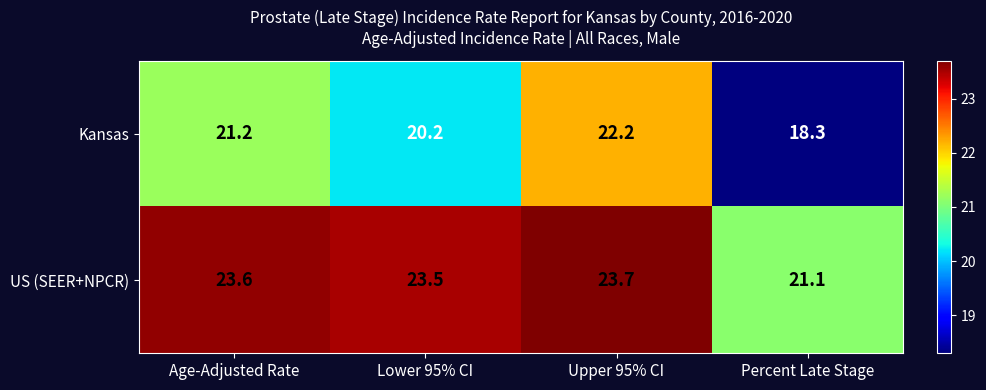

Rank the series by their maximum value, from highest to lowest.

US (SEER+NPCR), Kansas